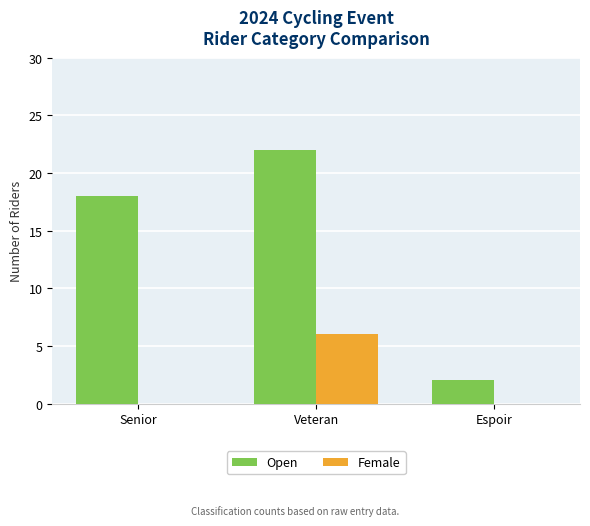

Which series has the largest total across all categories?

Open